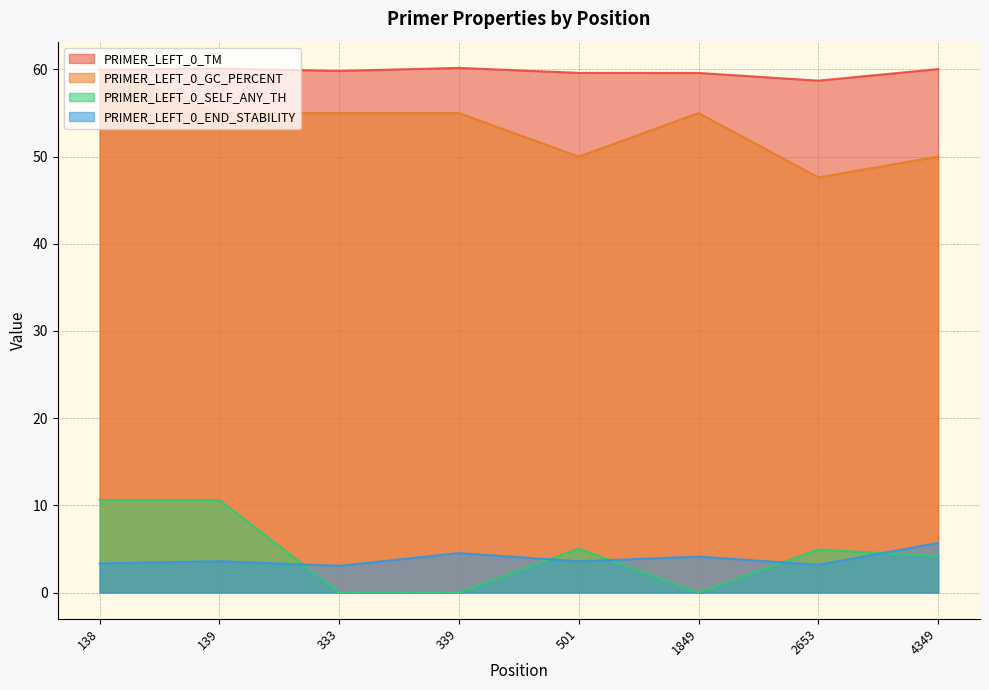

Between 501 and 4349, which series saw the biggest shift?

PRIMER_LEFT_0_END_STABILITY